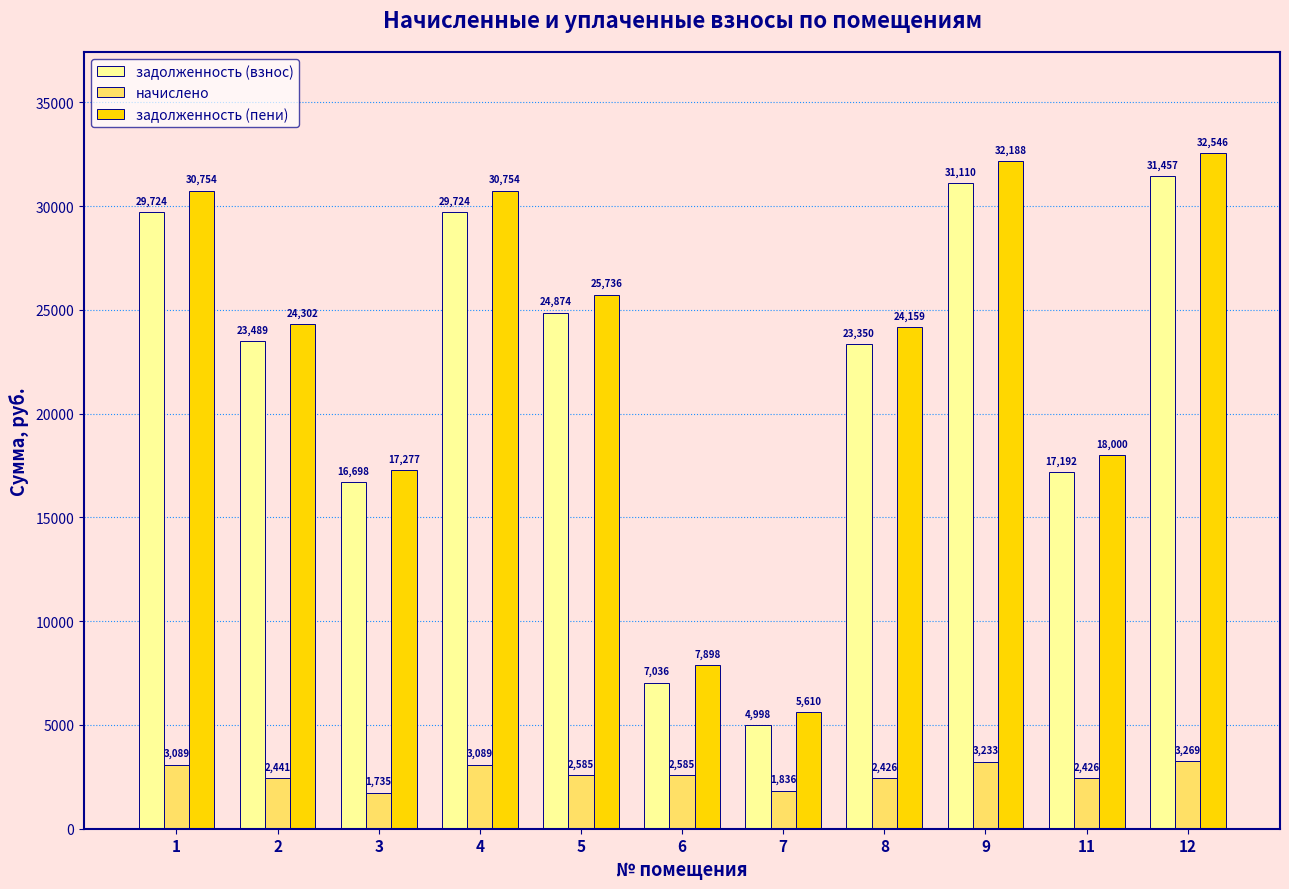

At how many categories does at least one series exceed 3422?

11